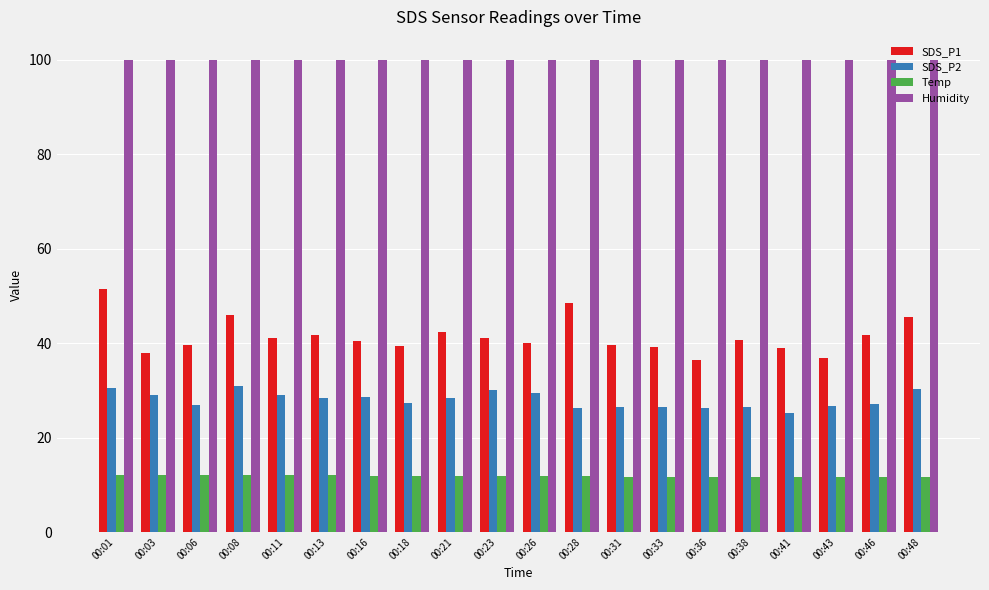

Rank the series by their average value, from lowest to highest.

Temp, SDS_P2, SDS_P1, Humidity